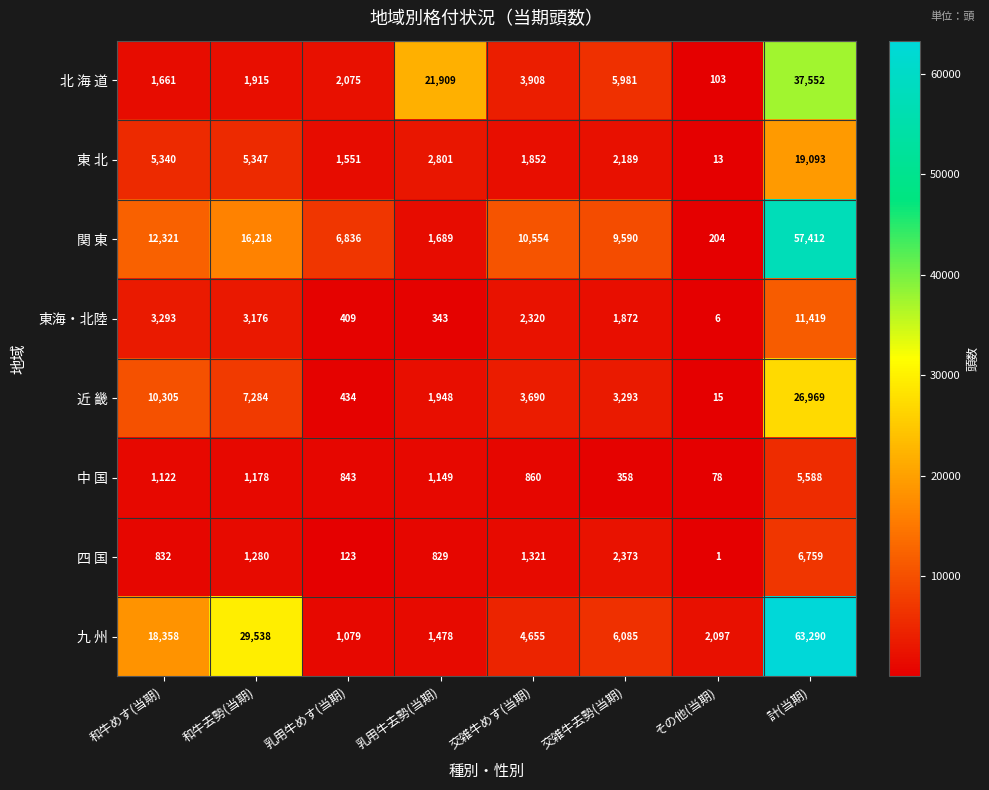

How many values in the 関 東 series are below 10554?

4